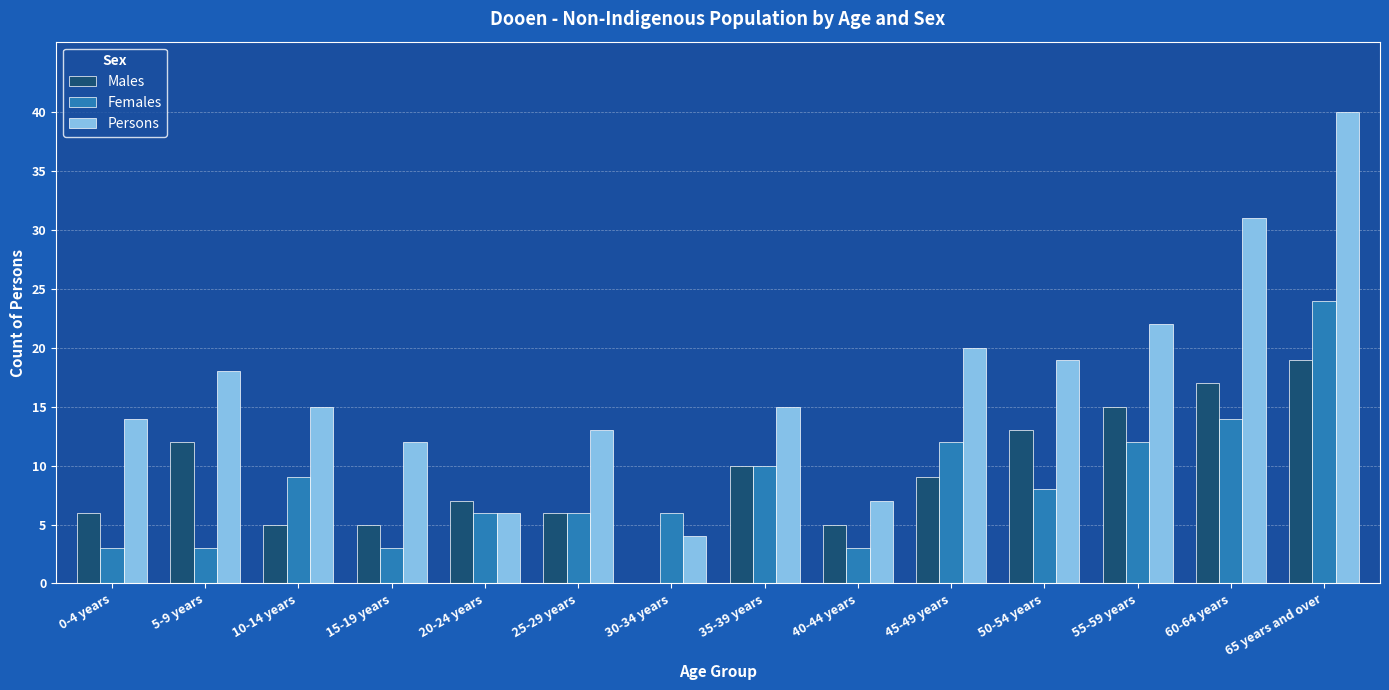

Reading left to right, transcribe all the data shown in this chart.

Males: 0-4 years=6	5-9 years=12	10-14 years=5	15-19 years=5	20-24 years=7	25-29 years=6	30-34 years=0	35-39 years=10	40-44 years=5	45-49 years=9	50-54 years=13	55-59 years=15	60-64 years=17	65 years and over=19
Females: 0-4 years=3	5-9 years=3	10-14 years=9	15-19 years=3	20-24 years=6	25-29 years=6	30-34 years=6	35-39 years=10	40-44 years=3	45-49 years=12	50-54 years=8	55-59 years=12	60-64 years=14	65 years and over=24
Persons: 0-4 years=14	5-9 years=18	10-14 years=15	15-19 years=12	20-24 years=6	25-29 years=13	30-34 years=4	35-39 years=15	40-44 years=7	45-49 years=20	50-54 years=19	55-59 years=22	60-64 years=31	65 years and over=40